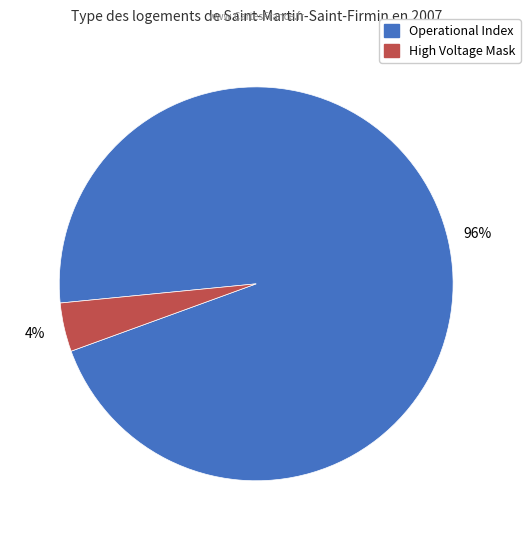

Does any single category account for the majority?

Yes